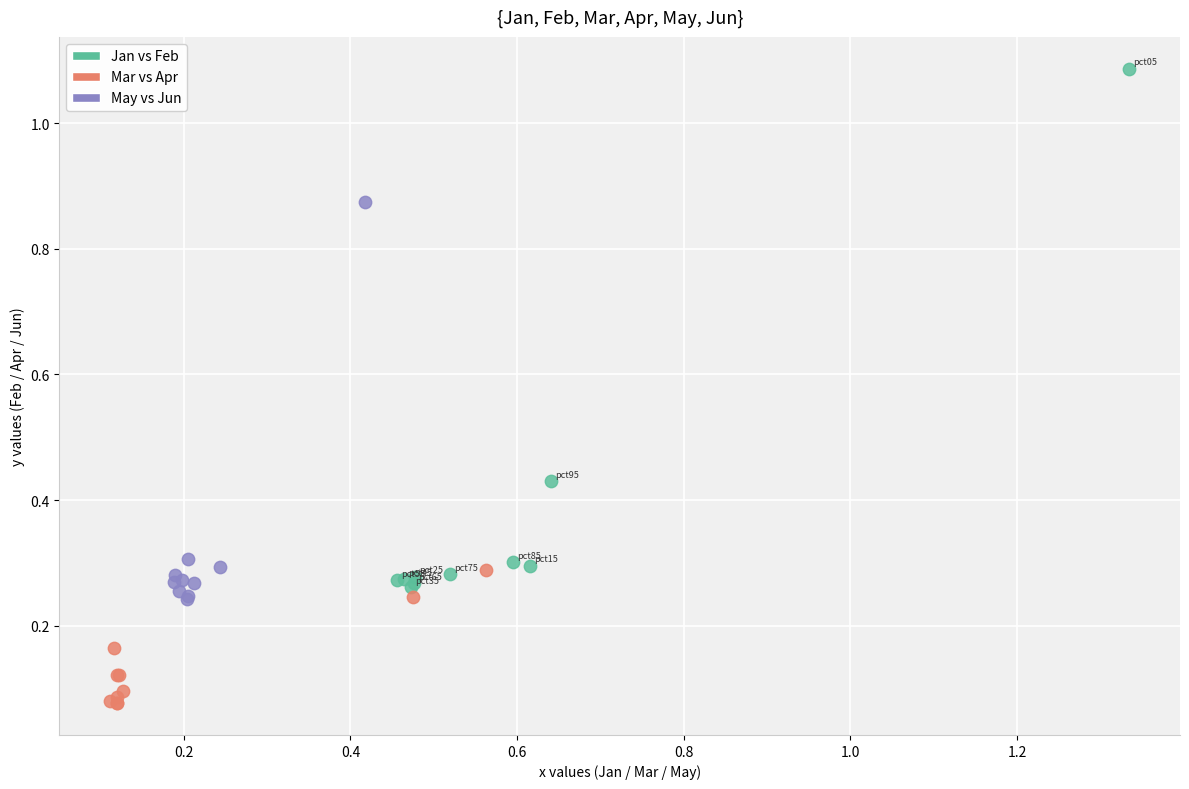

Which series has the widest spread of Y values?

Jan vs Feb